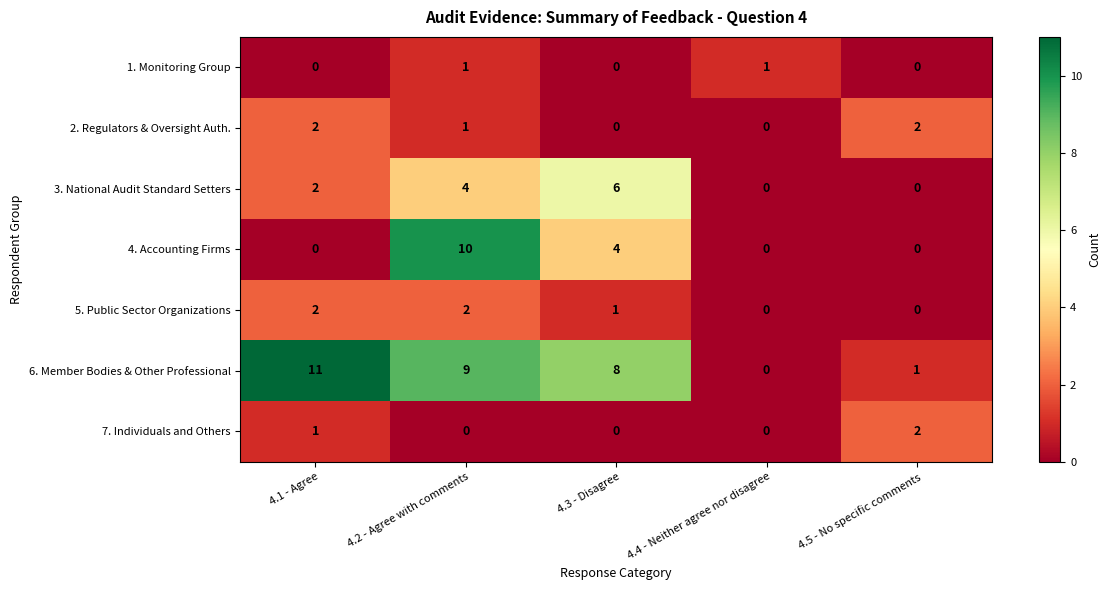

Count the number of categories in the chart.

5